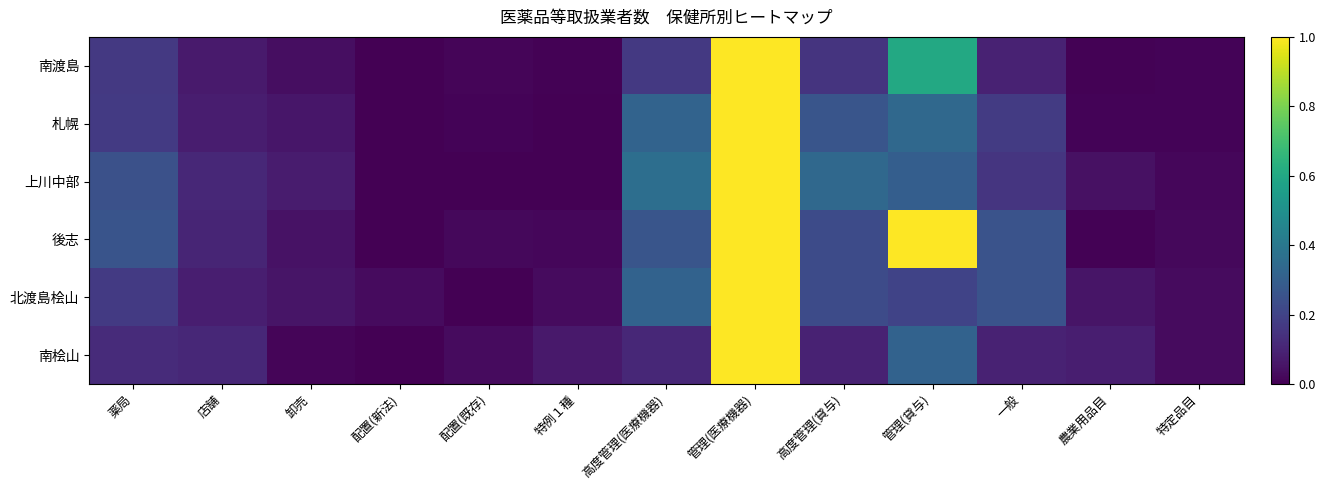

Reading left to right, extract all data points from this chart.

南渡島: 薬局=0.2	店舗=0.1	卸売=0.0	配置(新法)=0.0	配置(既存)=0.0	特例１種=0.0	高度管理(医療機器)=0.2	管理(医療機器)=1.0	高度管理(貸与)=0.2	管理(貸与)=0.6	一般=0.1	農業用品目=0.0	特定品目=0.0
札幌: 薬局=0.2	店舗=0.1	卸売=0.1	配置(新法)=0.0	配置(既存)=0.0	特例１種=0.0	高度管理(医療機器)=0.3	管理(医療機器)=1.0	高度管理(貸与)=0.3	管理(貸与)=0.3	一般=0.2	農業用品目=0.0	特定品目=0.0
上川中部: 薬局=0.2	店舗=0.1	卸売=0.1	配置(新法)=0.0	配置(既存)=0.0	特例１種=0.0	高度管理(医療機器)=0.4	管理(医療機器)=1.0	高度管理(貸与)=0.3	管理(貸与)=0.3	一般=0.2	農業用品目=0.0	特定品目=0.0
後志: 薬局=0.3	店舗=0.1	卸売=0.0	配置(新法)=0.0	配置(既存)=0.0	特例１種=0.0	高度管理(医療機器)=0.3	管理(医療機器)=1.0	高度管理(貸与)=0.2	管理(貸与)=1.0	一般=0.3	農業用品目=0.0	特定品目=0.0
北渡島桧山: 薬局=0.2	店舗=0.1	卸売=0.1	配置(新法)=0.0	配置(既存)=0.0	特例１種=0.0	高度管理(医療機器)=0.3	管理(医療機器)=1.0	高度管理(貸与)=0.2	管理(貸与)=0.2	一般=0.3	農業用品目=0.1	特定品目=0.0
南桧山: 薬局=0.1	店舗=0.1	卸売=0.0	配置(新法)=0.0	配置(既存)=0.0	特例１種=0.1	高度管理(医療機器)=0.1	管理(医療機器)=1.0	高度管理(貸与)=0.1	管理(貸与)=0.3	一般=0.1	農業用品目=0.1	特定品目=0.0